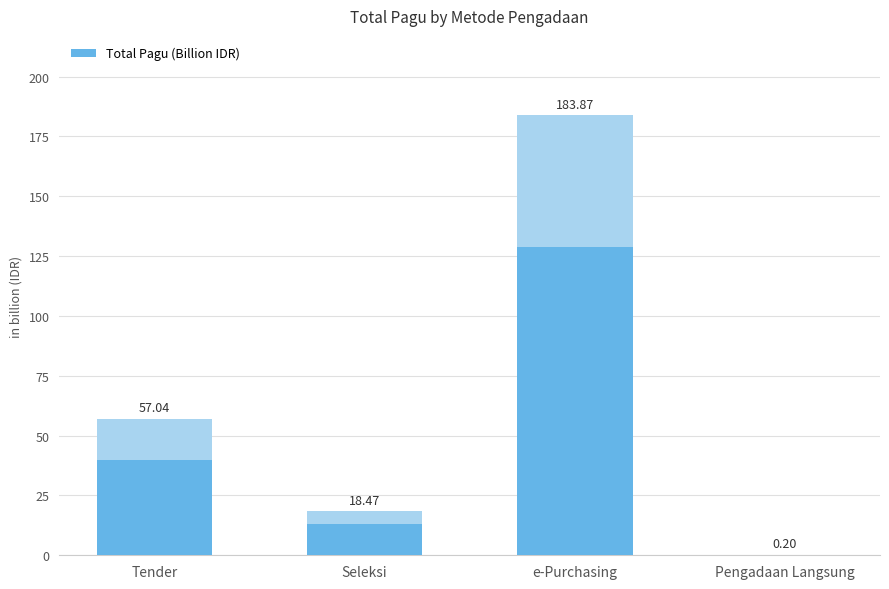

Are the bars horizontal?

No